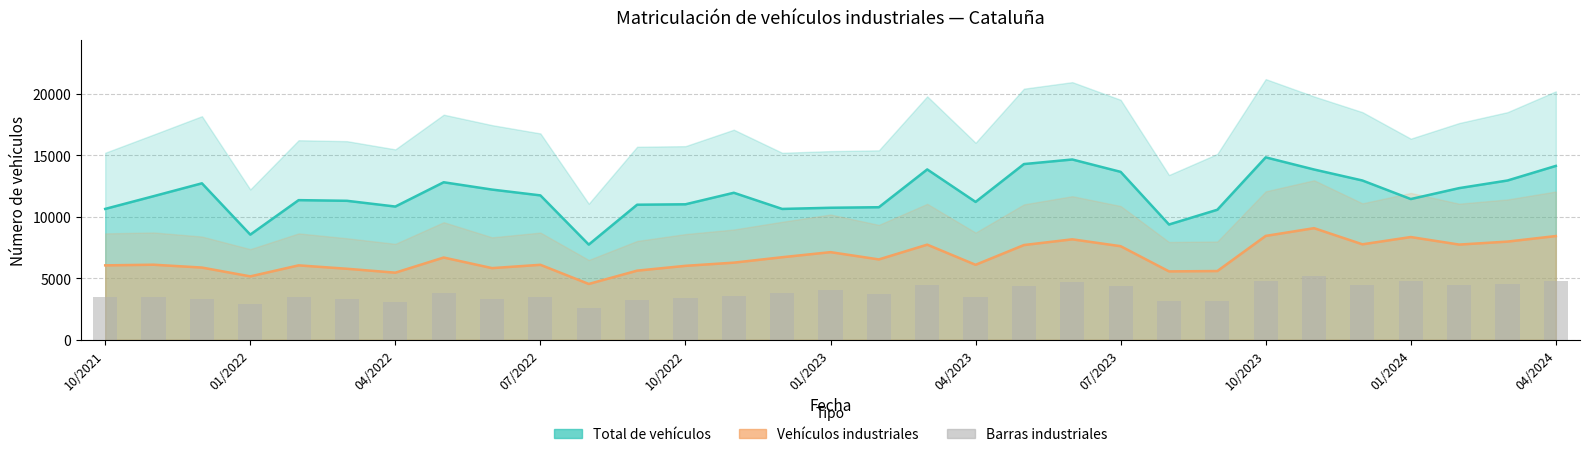

True or false: the data shows 2787 at 28.

False